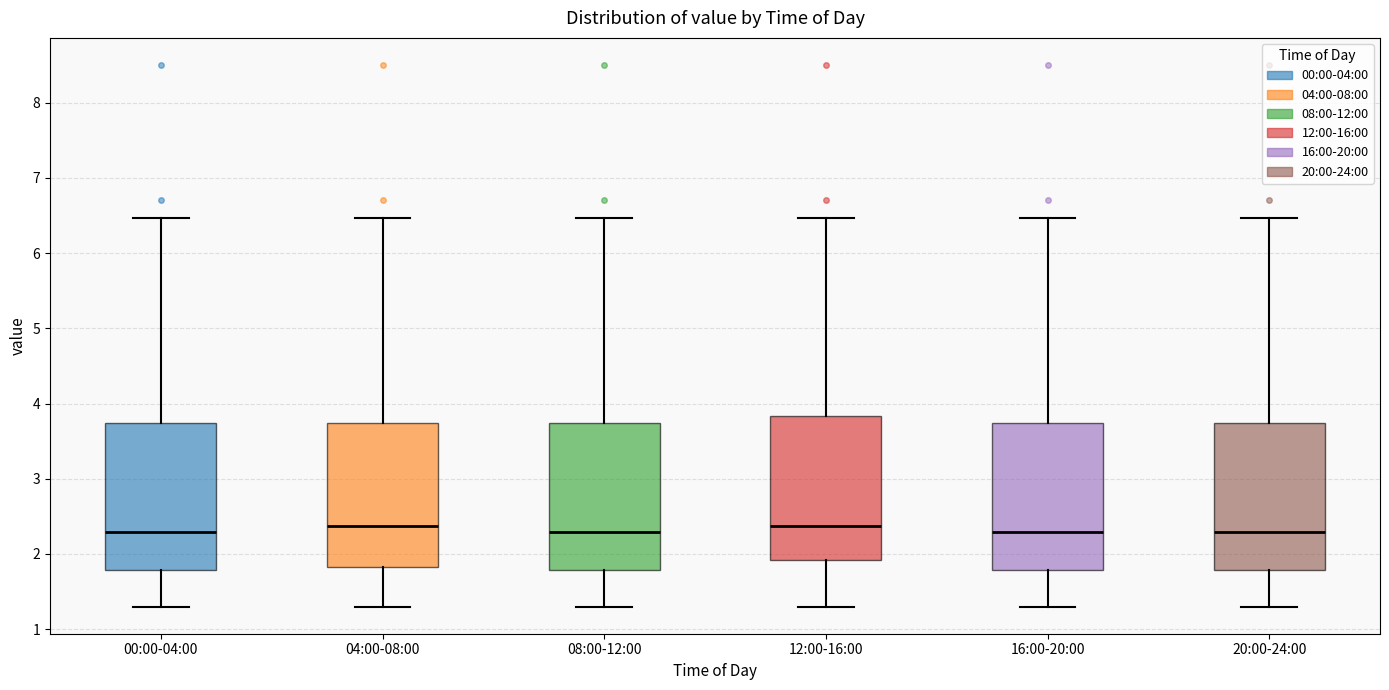

Reading left to right, read every box against the y-axis: the position of its median line, the range the box covers, and the ends of its whiskers. The values are not printed on the chart, so give them approximately, as read against the axis.

00:00-04:00: median 2.3, box 1.8 to 3.7, whiskers 1.3 to 6.5
04:00-08:00: median 2.4, box 1.8 to 3.7, whiskers 1.3 to 6.5
08:00-12:00: median 2.3, box 1.8 to 3.7, whiskers 1.3 to 6.5
12:00-16:00: median 2.4, box 1.9 to 3.8, whiskers 1.3 to 6.5
16:00-20:00: median 2.3, box 1.8 to 3.7, whiskers 1.3 to 6.5
20:00-24:00: median 2.3, box 1.8 to 3.7, whiskers 1.3 to 6.5